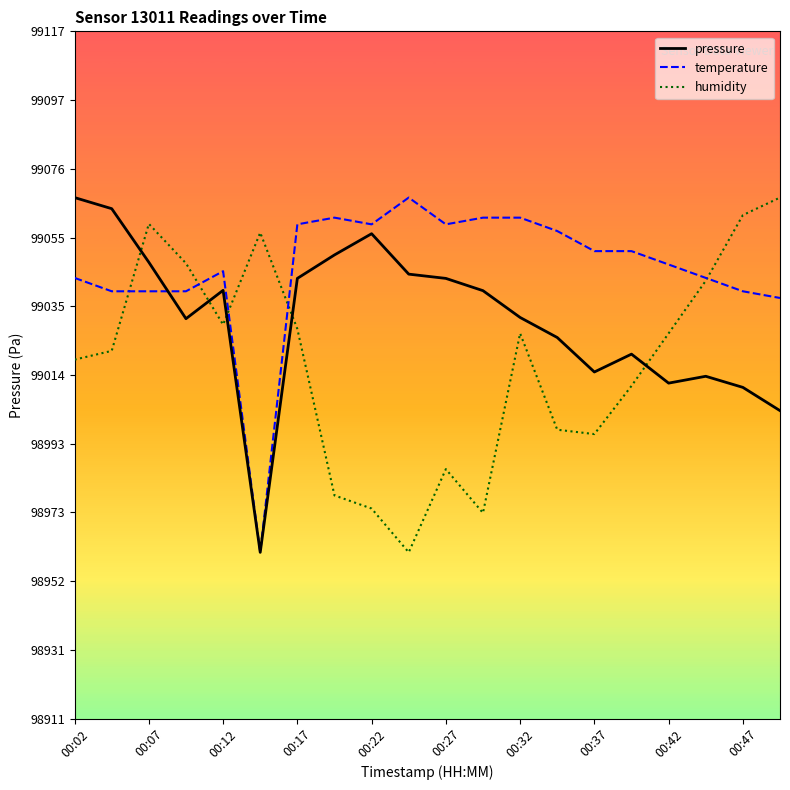

What is the lowest value of the temperature series?

98961.1